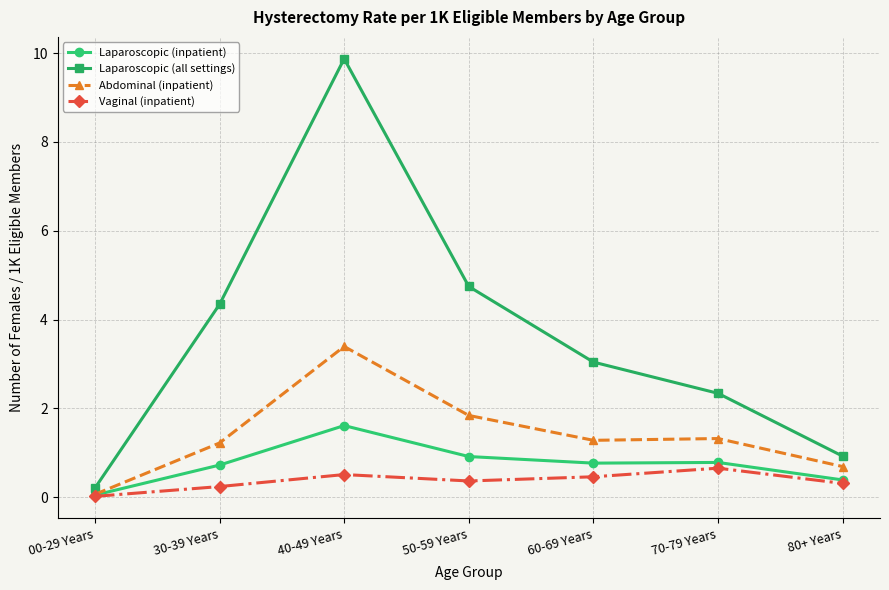

Rank the series by their maximum value, from lowest to highest.

Vaginal (inpatient), Laparoscopic (inpatient), Abdominal (inpatient), Laparoscopic (all settings)